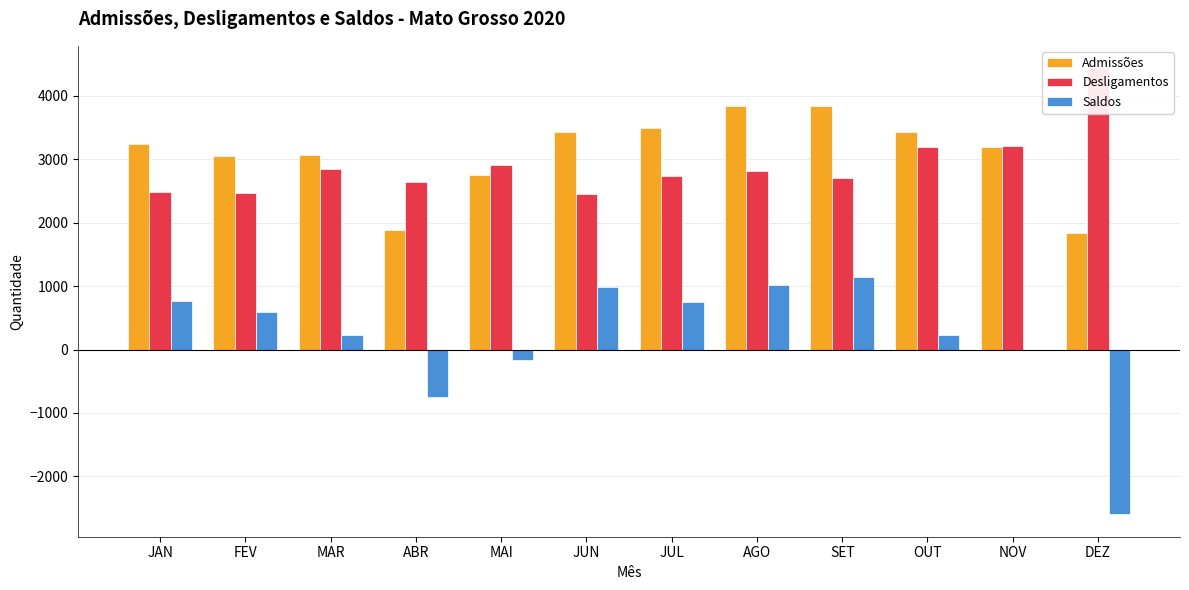

Is it true that Desligamentos equals 2039 at OUT?

False